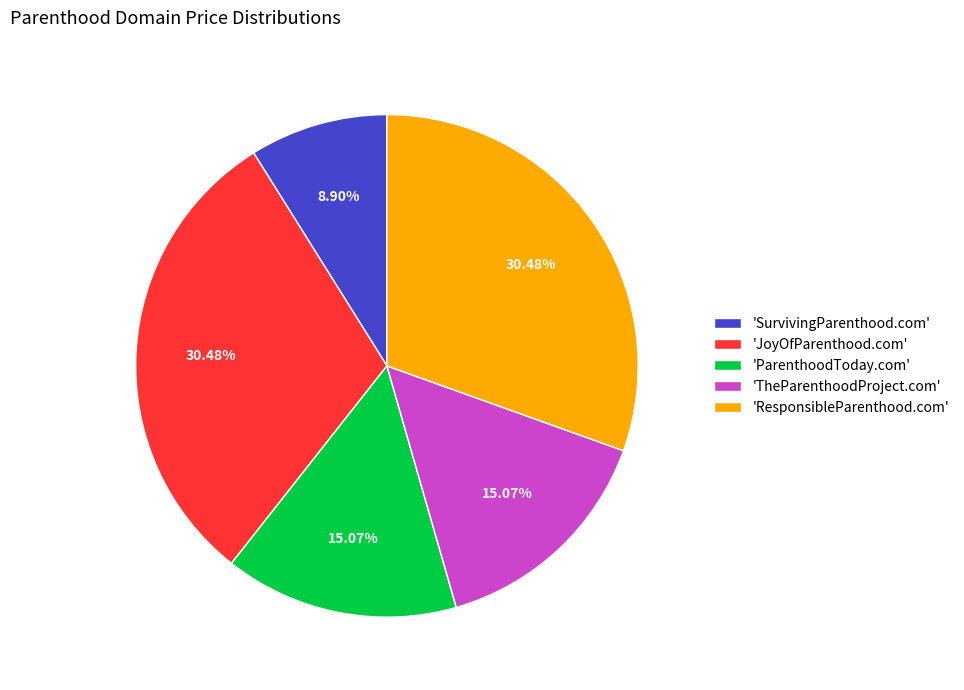

How many segments does this pie chart have?

5